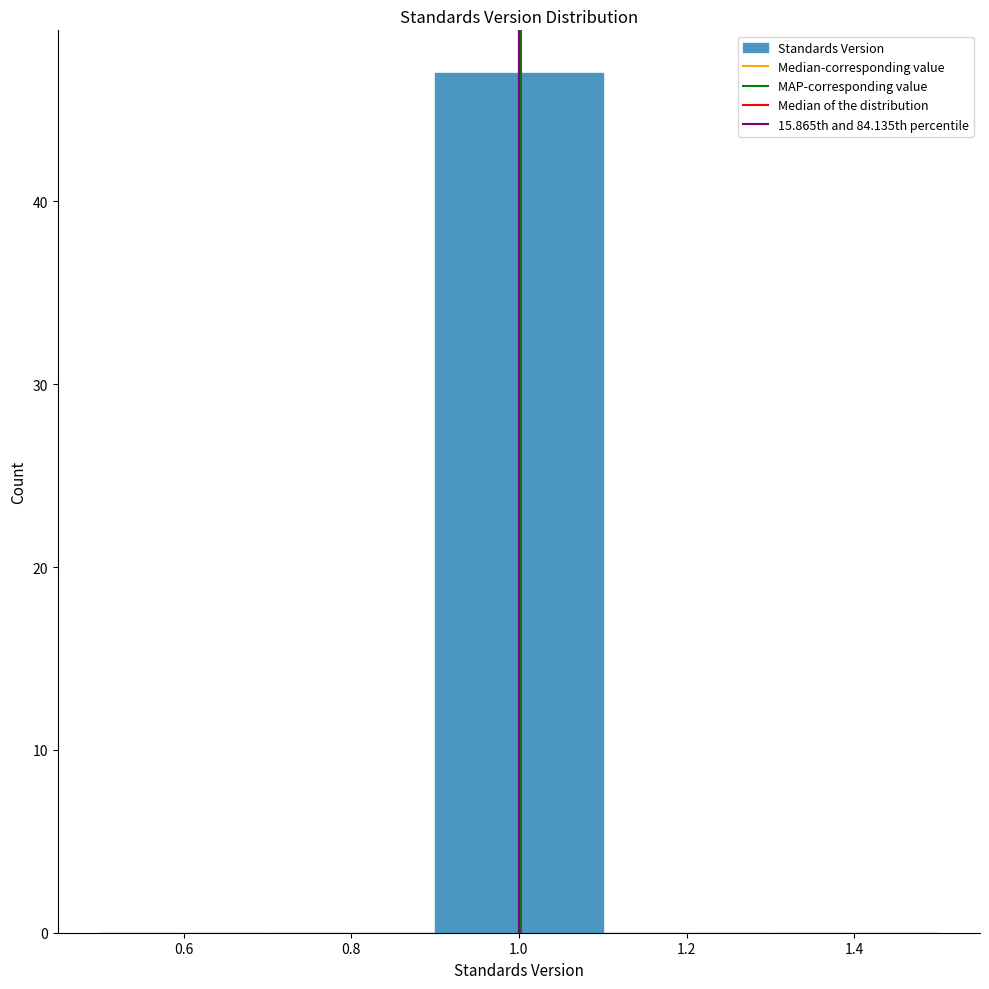

Which range on the x-axis has the tallest bar?

0.9 to 1.1